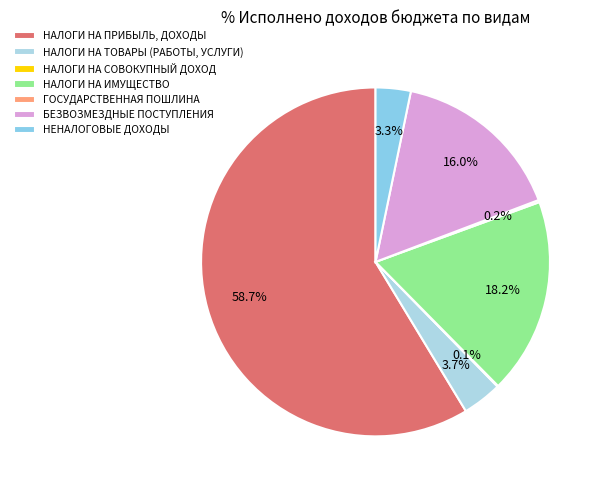

To the nearest percent, what is the combined percentage of НЕНАЛОГОВЫЕ ДОХОДЫ and ГОСУДАРСТВЕННАЯ ПОШЛИНА?

3%